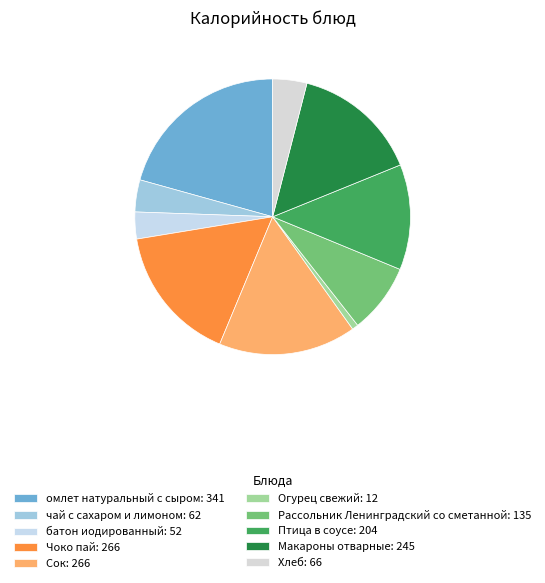

How much of the chart is everything except Сок?

83.9%